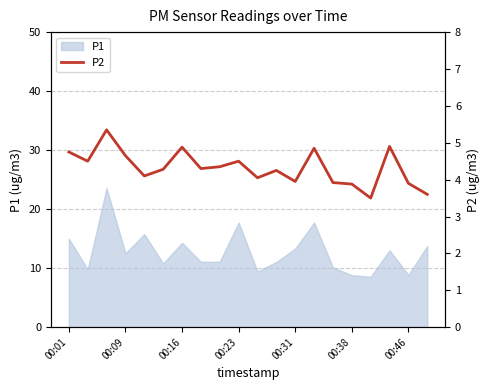

At which label does P1 first exceed 12?

00:01